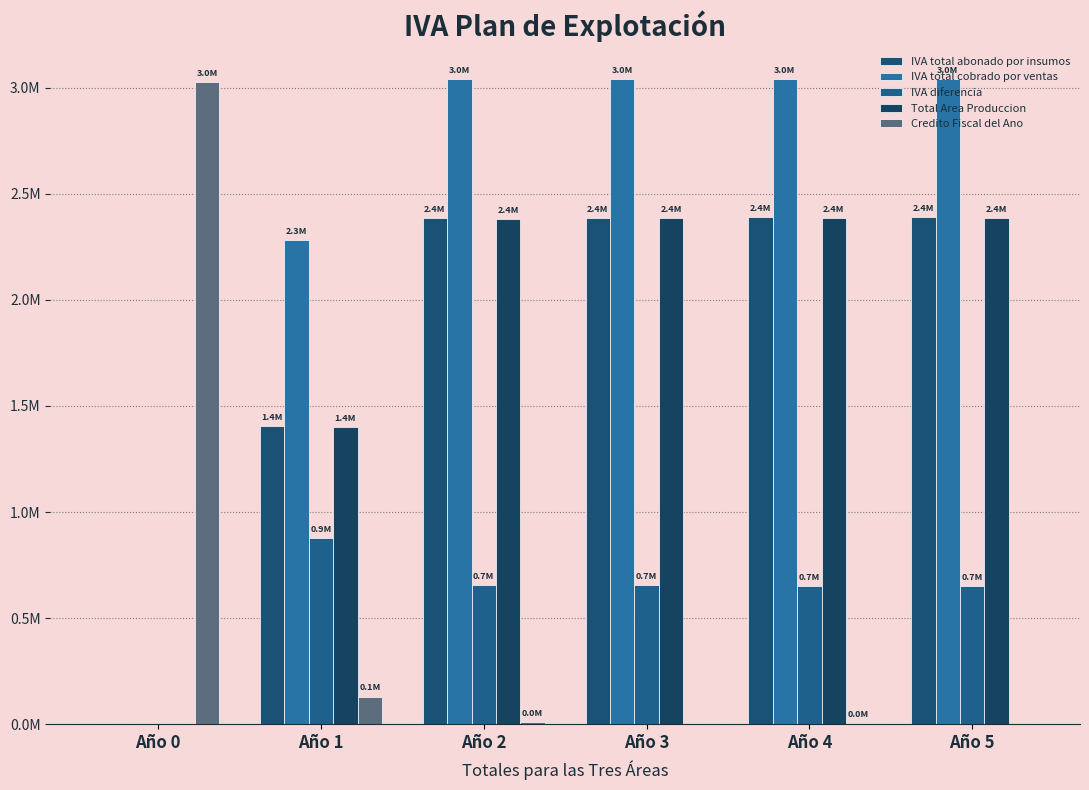

Is it true that IVA total cobrado por ventas equals 1063035.6 at Año 4?

False